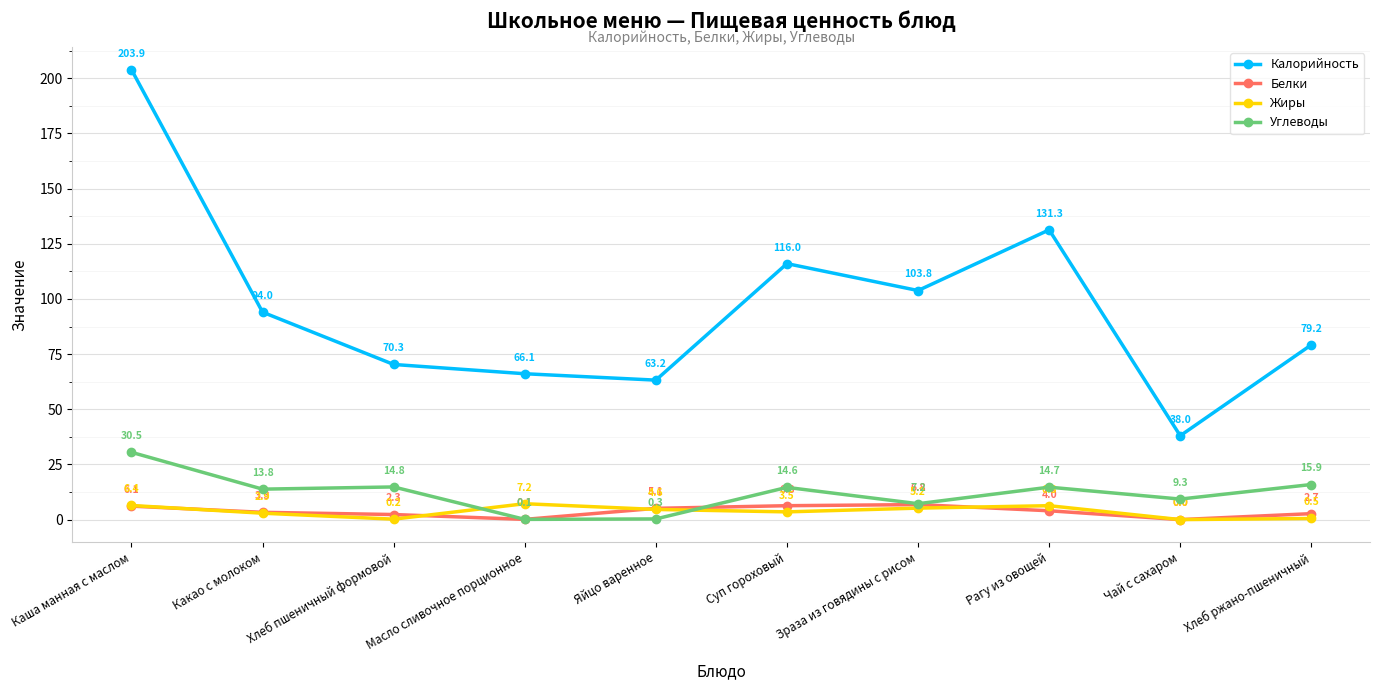

Reading left to right, transcribe all the data shown in this chart.

Калорийность: 203.9	94.0	70.3	66.1	63.2	116.0	103.8	131.3	38.0	79.2
Белки: 6.1	3.3	2.3	0.1	5.1	6.3	6.8	4.0	0.0	2.7
Жиры: 6.4	2.9	0.2	7.2	4.6	3.5	5.2	6.3	0.0	0.5
Углеводы: 30.5	13.8	14.8	0.1	0.3	14.6	7.2	14.7	9.3	15.9